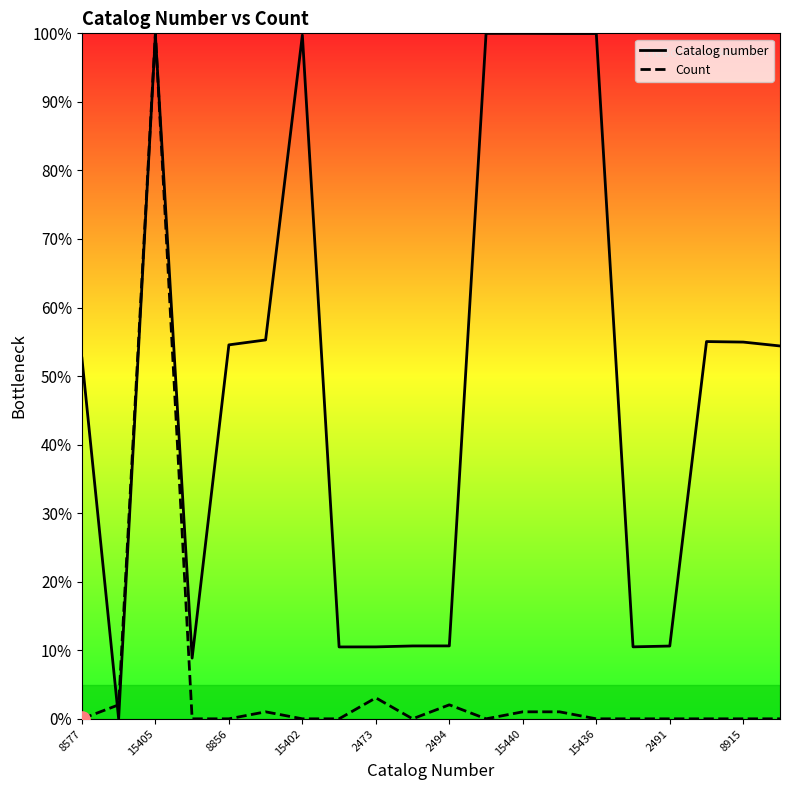

What is the total value across all series at 2491?

10.6